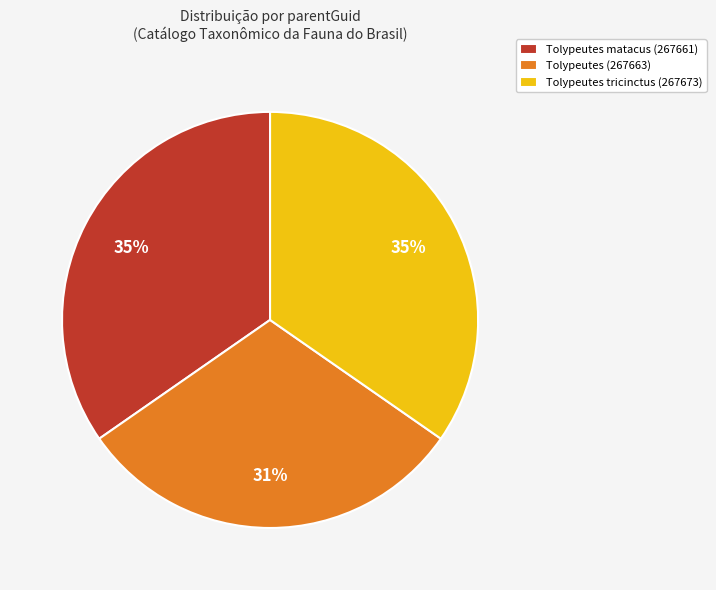

Which category has the smallest portion of the pie?

Tolypeutes (267663)